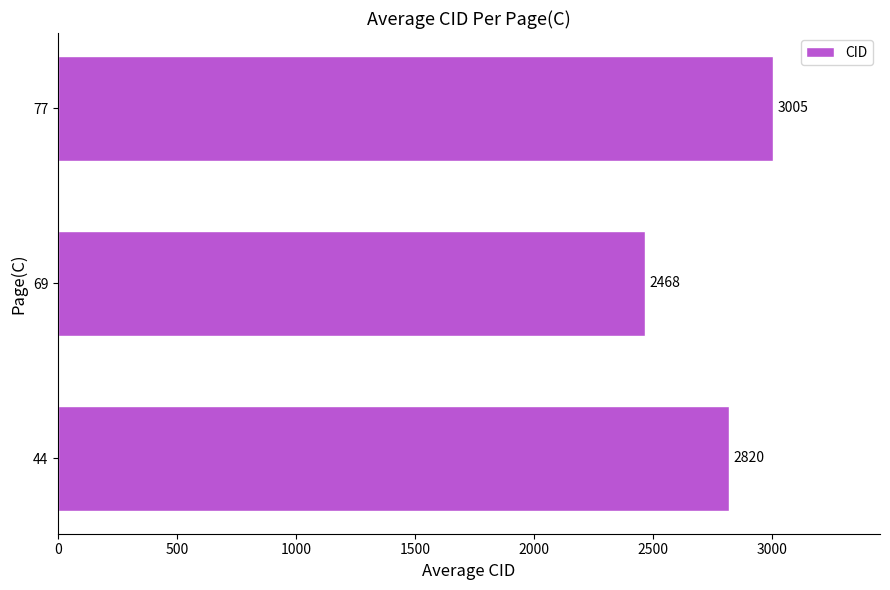

List the labels in order of value, smallest first.

69, 44, 77